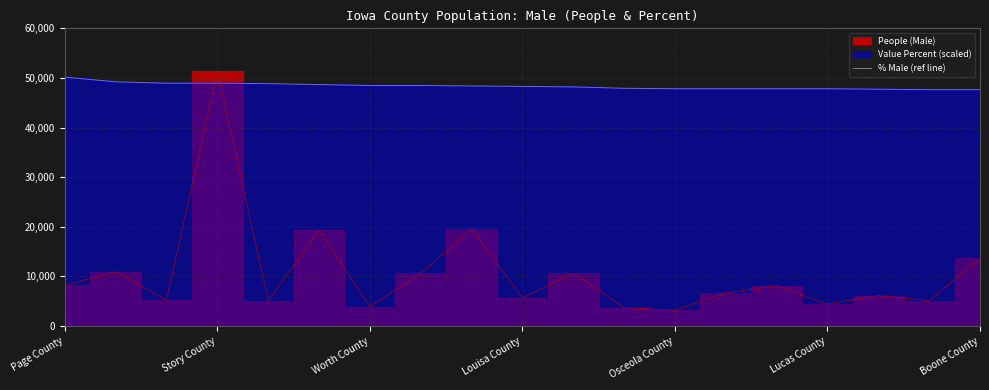

The % Male (ref line) series shows 10850.8 at Story County. True or false?

False